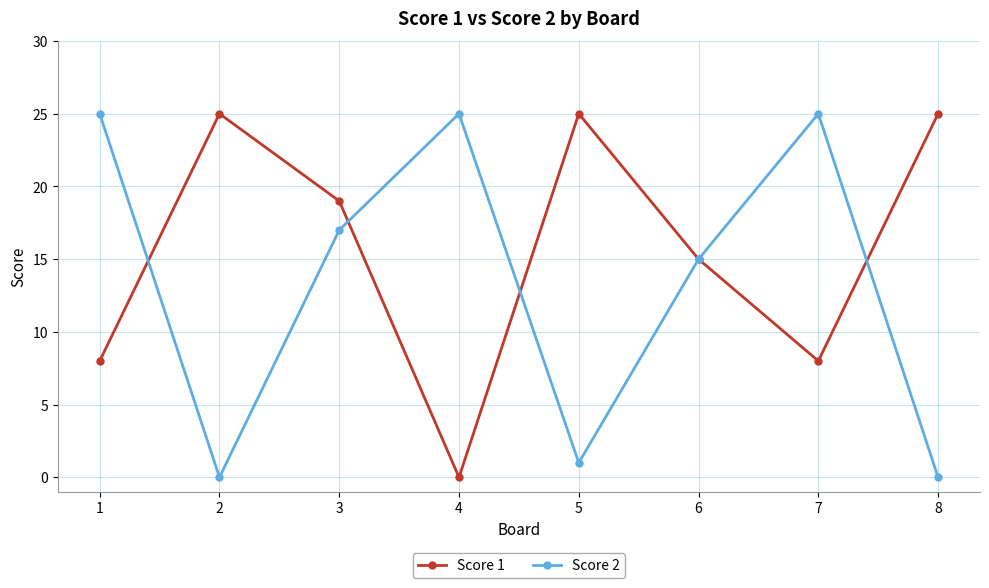

Reading left to right, what are all the values shown in this chart?

Score 1: 8	25	19	0	25	15	8	25
Score 2: 25	0	17	25	1	15	25	0